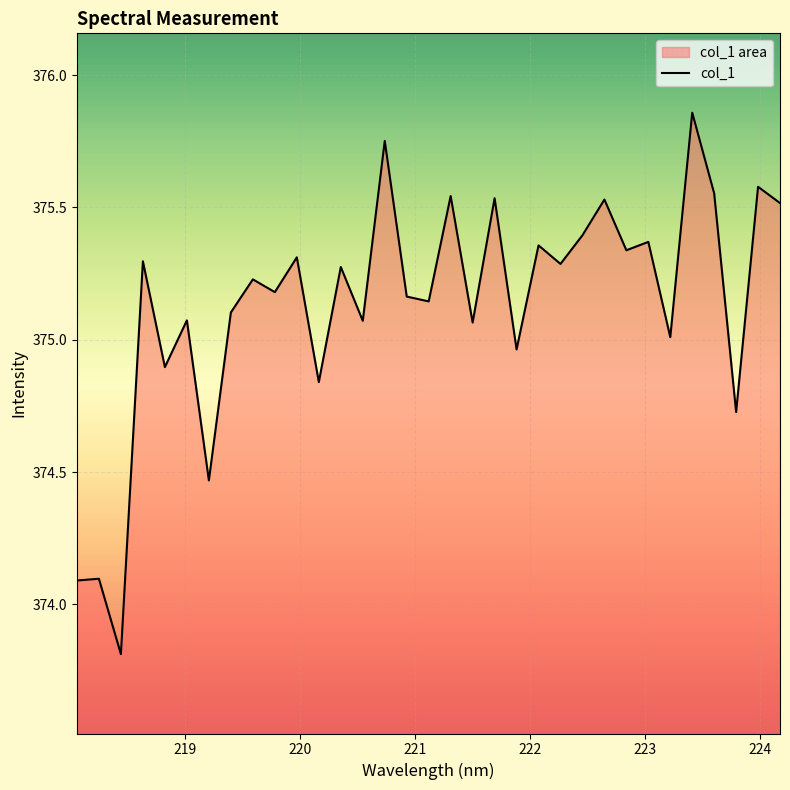

Count the number of categories in the chart.

33